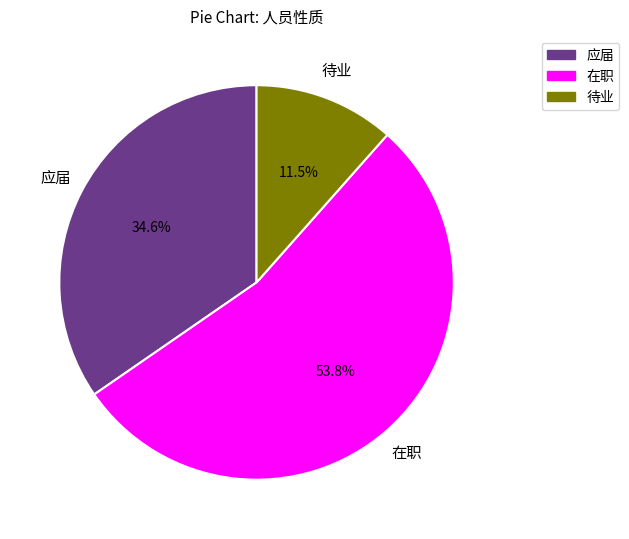

Between 待业 and 应届, which is larger?

应届